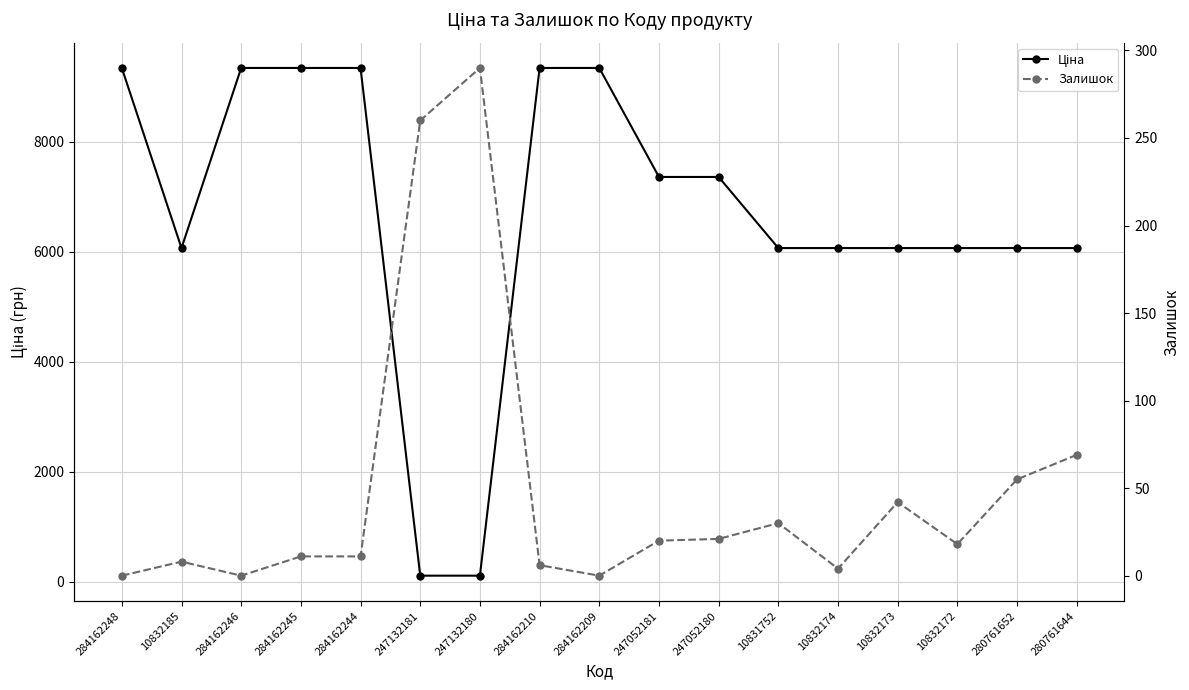

Reading left to right, list all the values displayed in this chart.

Ціна: 9342.0	6067.2	9342.0	9342.0	9342.0	110.5	110.5	9342.0	9342.0	7360.2	7360.2	6067.2	6067.2	6067.2	6067.2	6067.2	6067.2
Залишок: 0.0	8.0	0.0	11.0	11.0	260.0	290.0	6.0	0.0	20.0	21.0	30.0	4.0	42.0	18.0	55.0	69.0